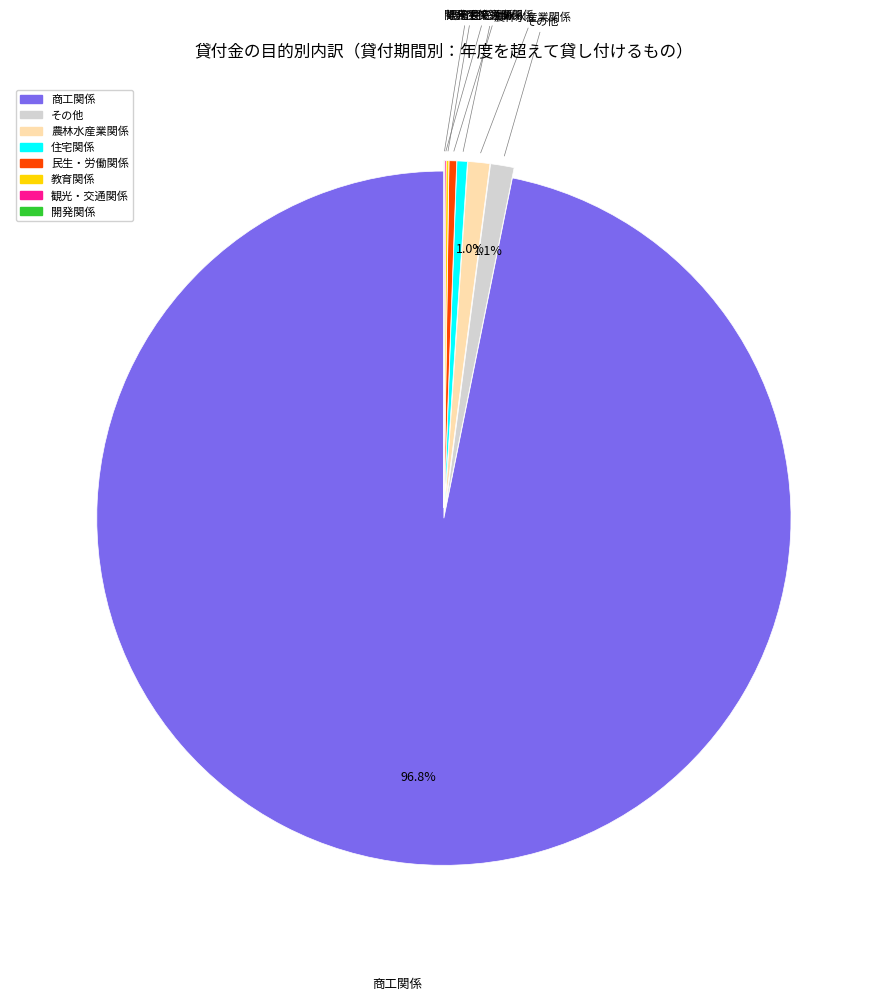

Does any single category account for the majority?

Yes